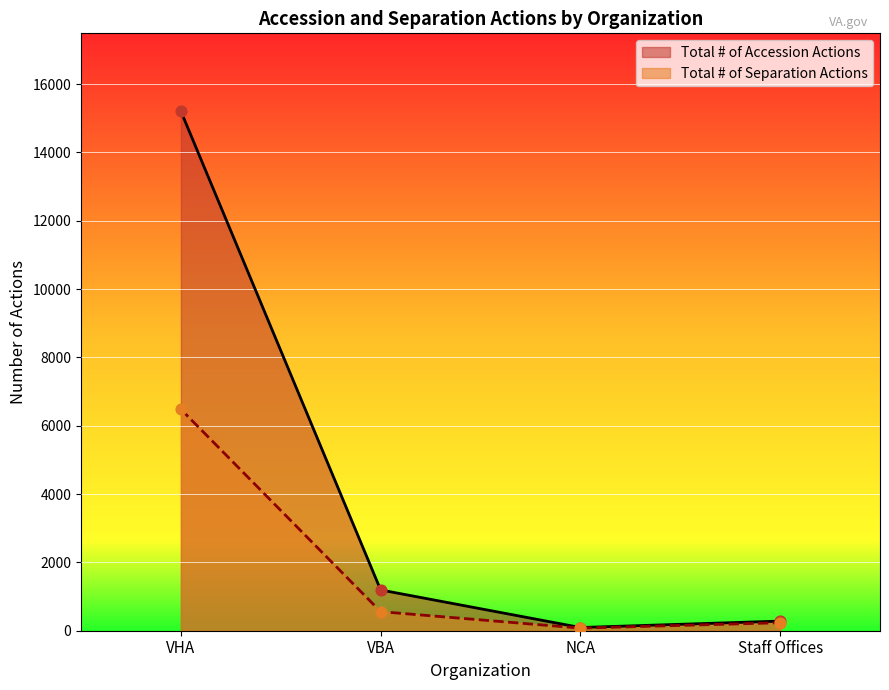

Which series reaches the maximum Y coordinate?

Total # of Accession Actions